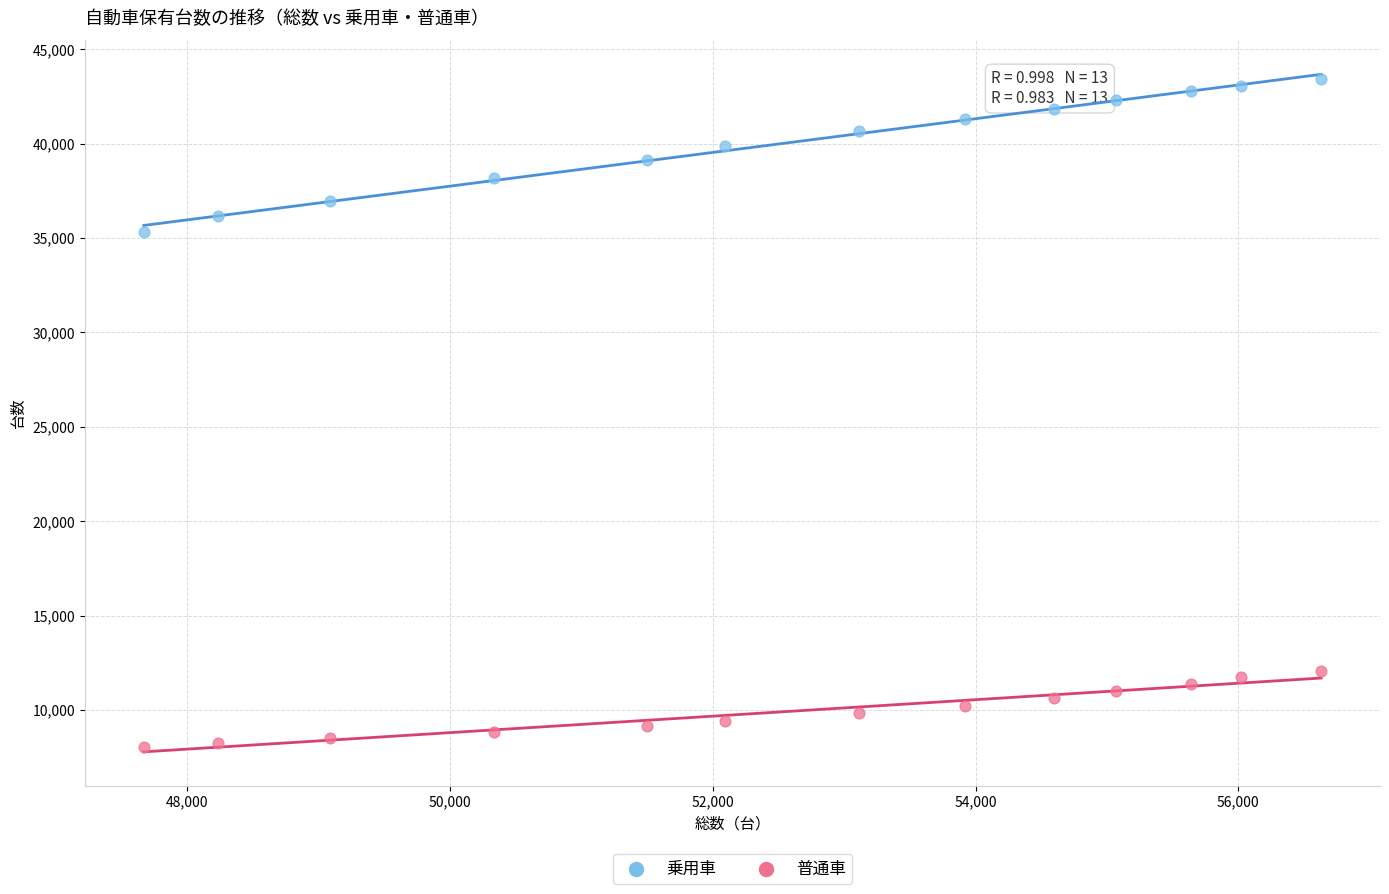

Across all series, what Y value is closest to 25742?

35331